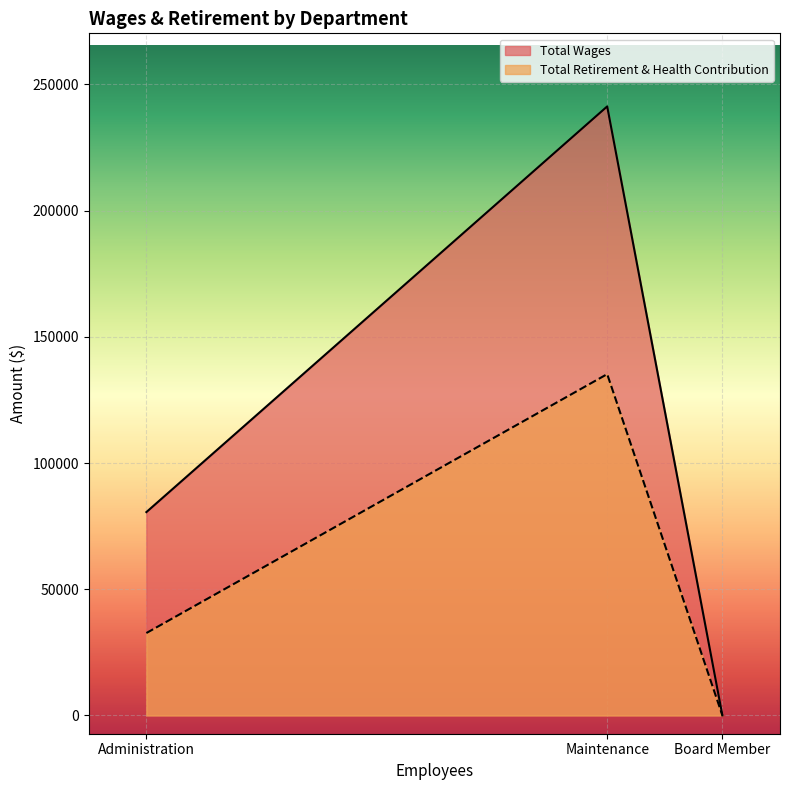

Which has a higher value, Board Member or Maintenance?

Maintenance